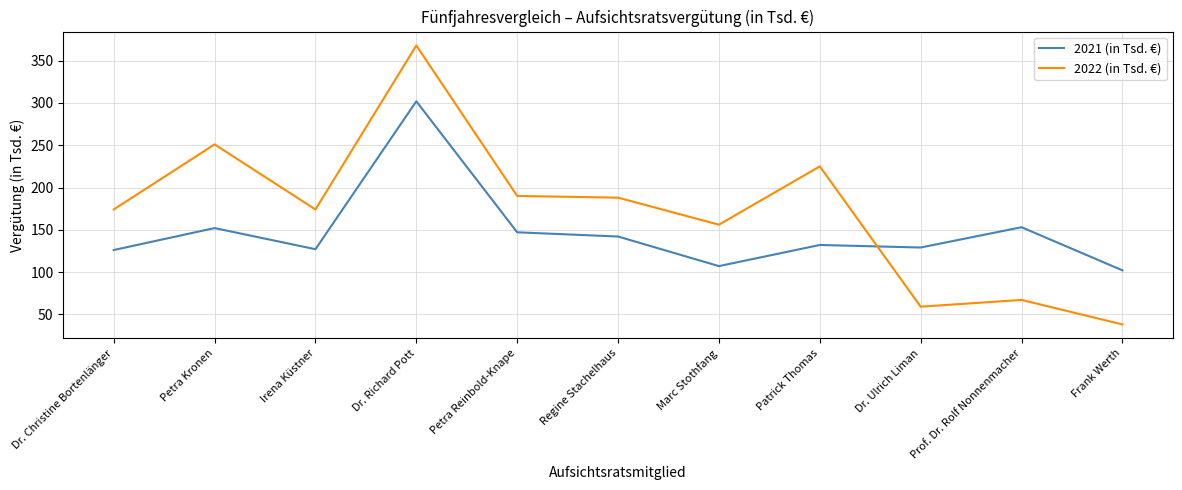

The 2022 (in Tsd. €) series shows 251 at Petra Kronen. True or false?

True